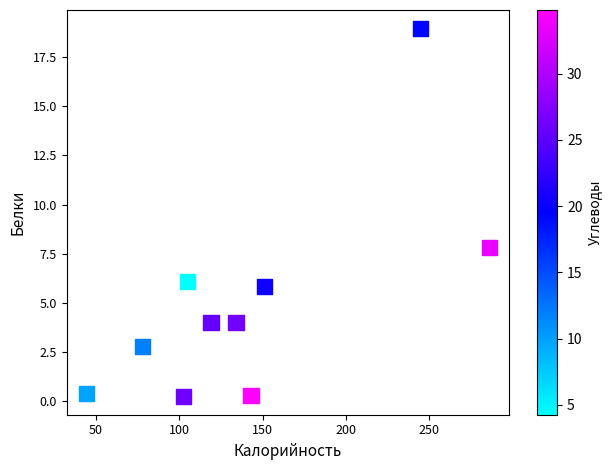

What Y value in the scatter plot is closest to 9?

7.8